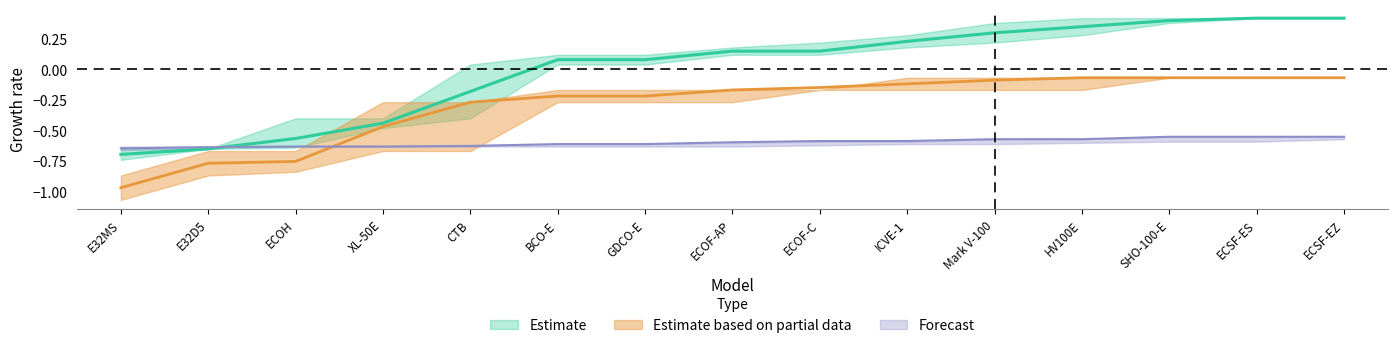

At which category is the sum across all series the highest?

ECSF-ES